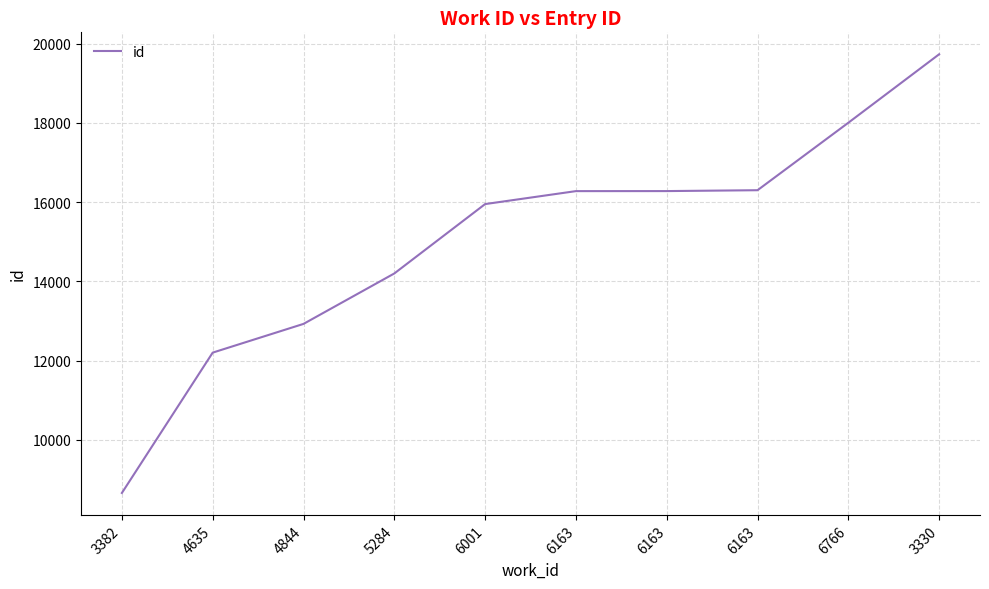

At which label does the data first exceed 16280?

6163